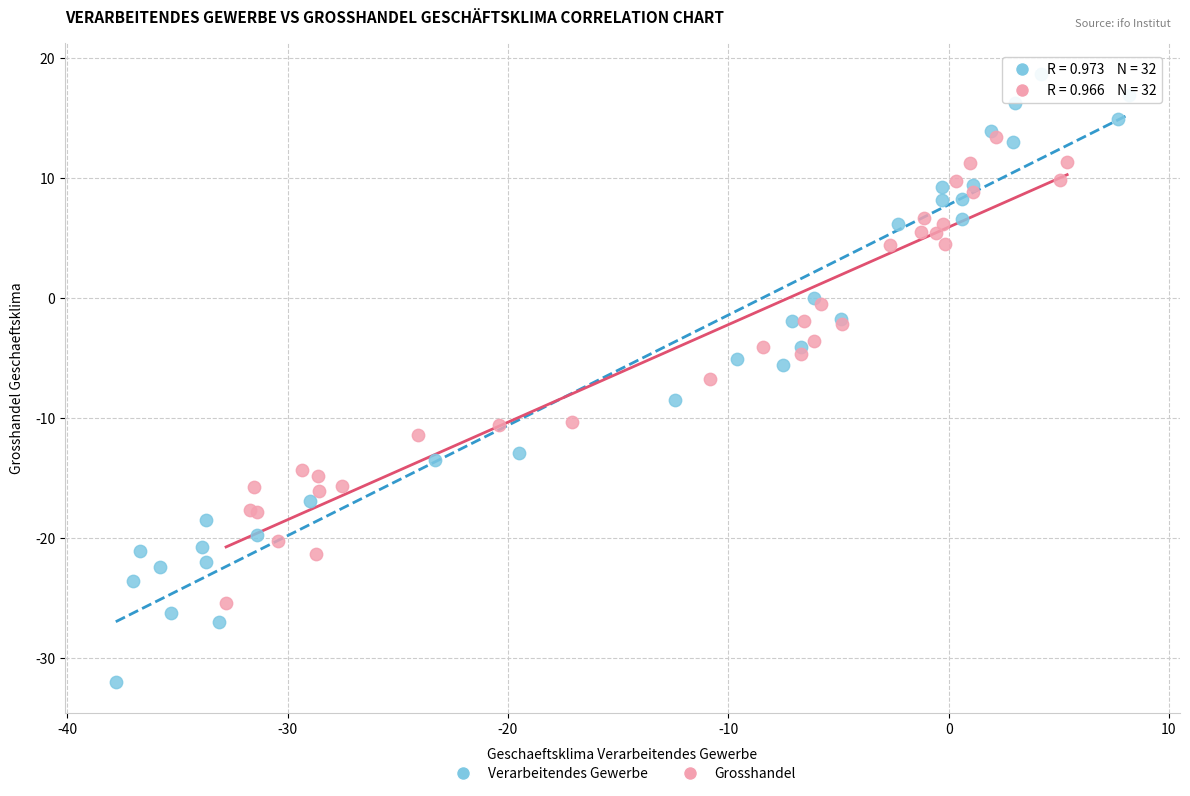

Which series has the widest spread of Y values?

Verarbeitendes Gewerbe